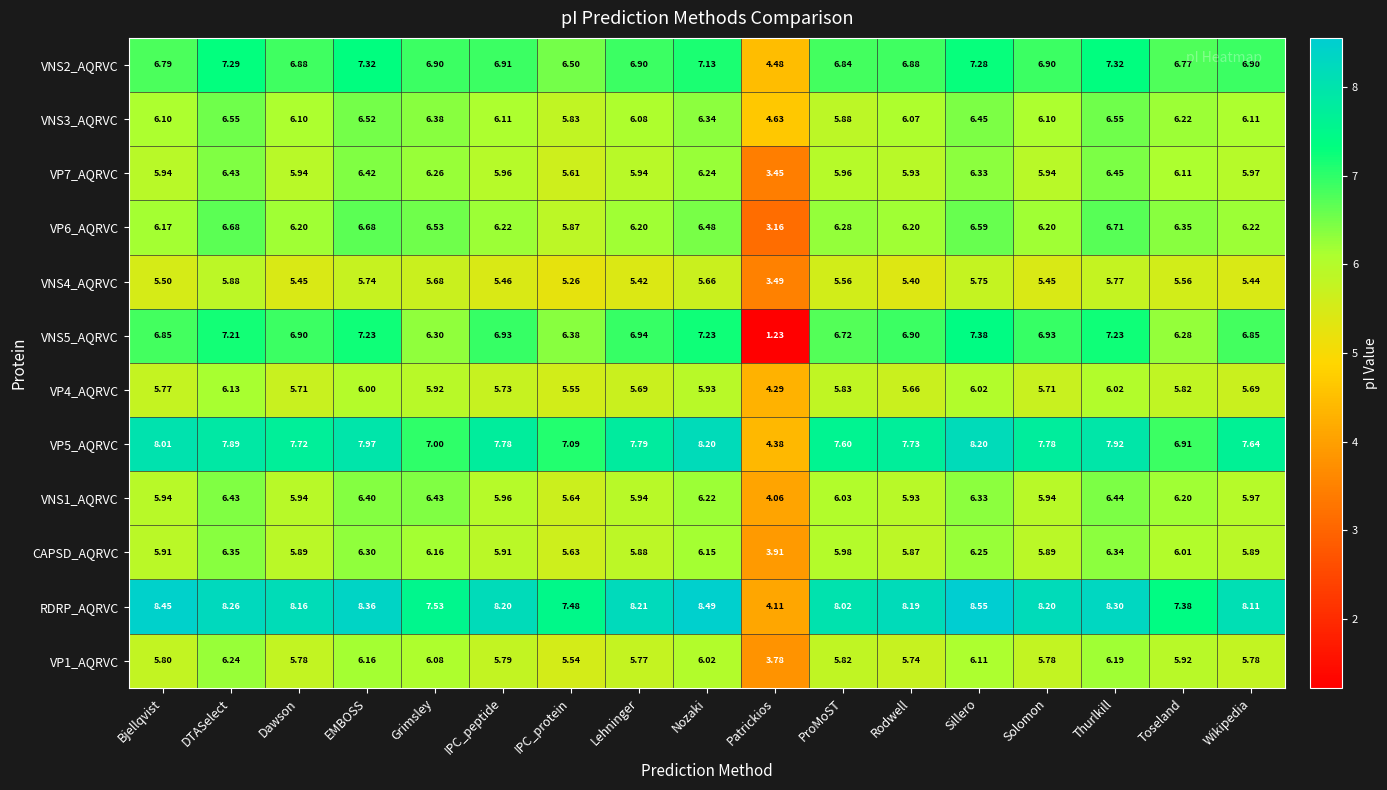

Which series has the widest spread of values?

VNS5_AQRVC